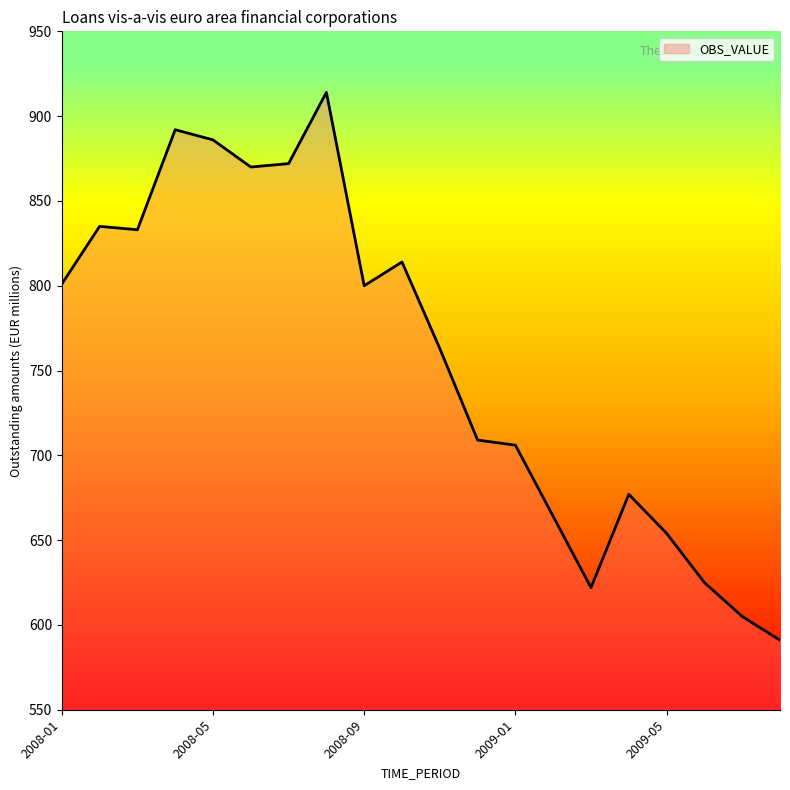

What is the difference between the maximum and minimum values?

323